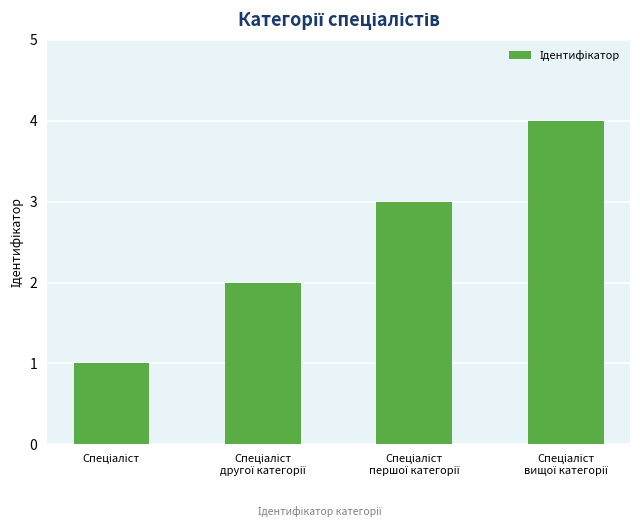

What is the maximum value shown in the chart?

4